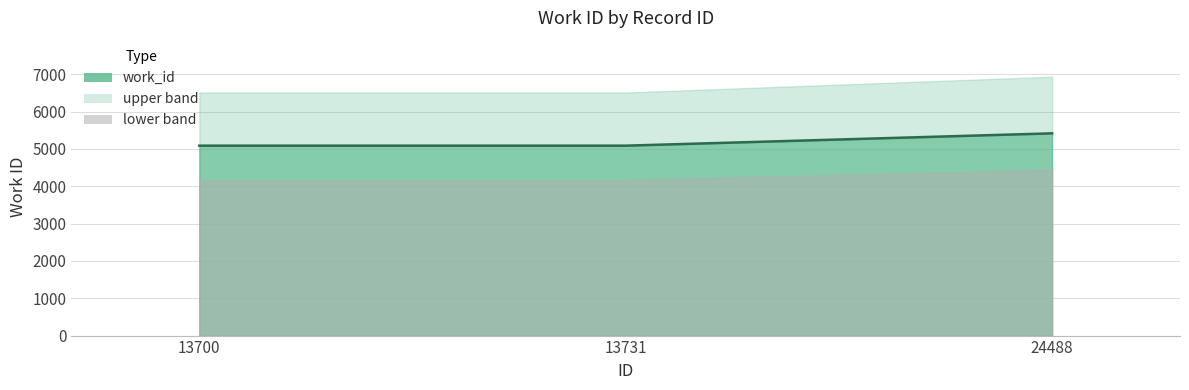

True or false: the data shows 1450 at 13731.

False